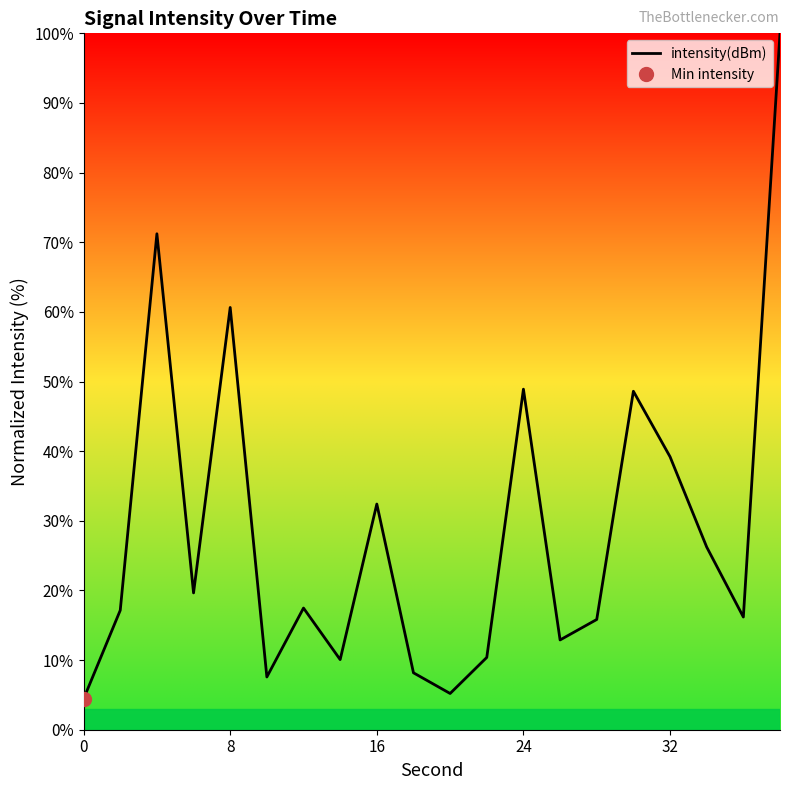

Is it true that intensity(dBm) equals 59.9 at 32?

False